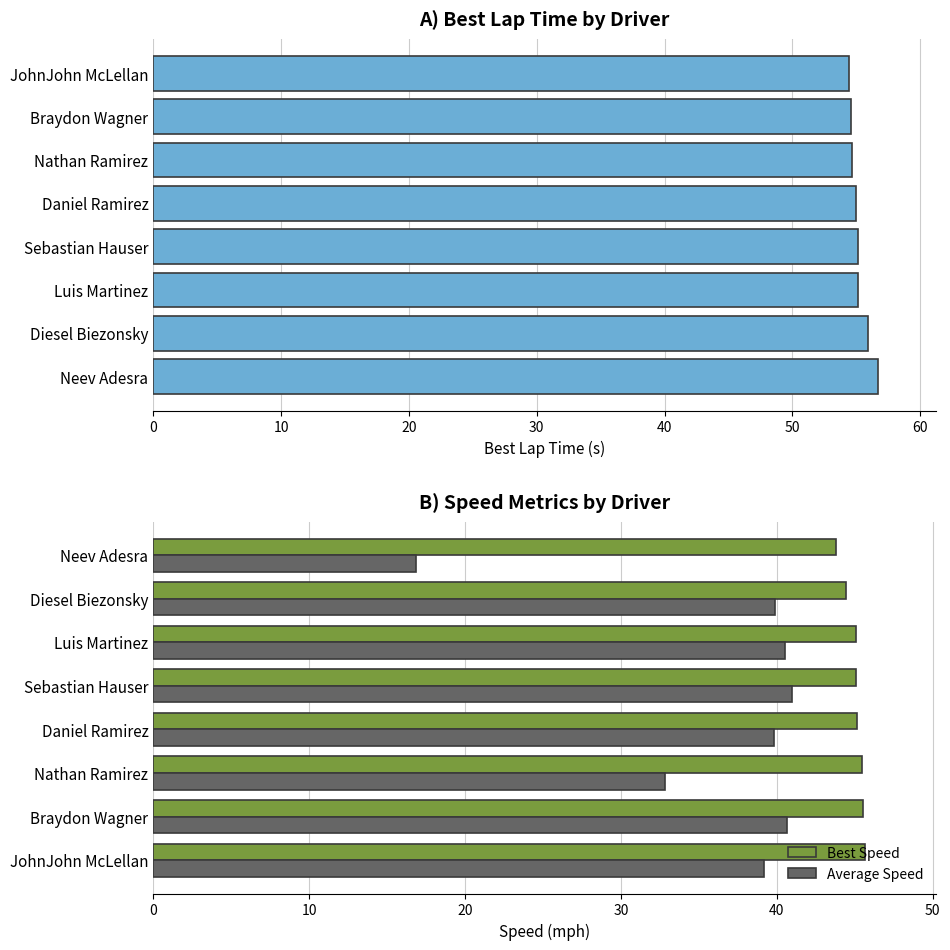

True or false: Best Lap time has a value of 18.9 at 40.

False